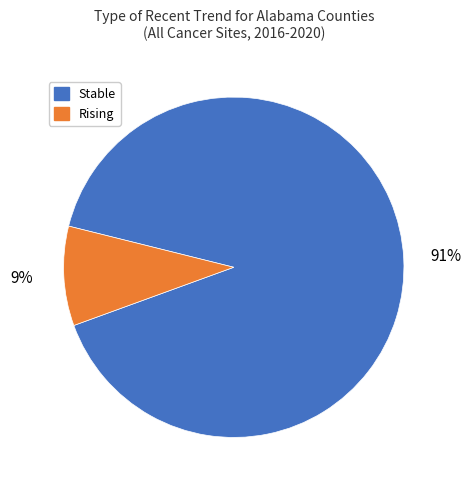

To the nearest percent, what is the average slice percentage?

50%